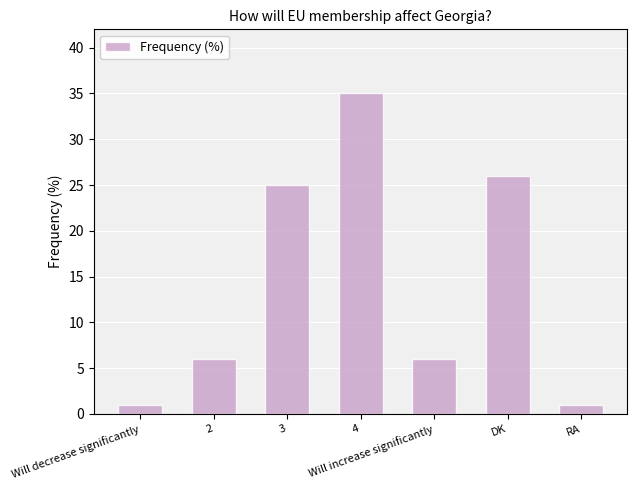

What position from the right is 3?

5